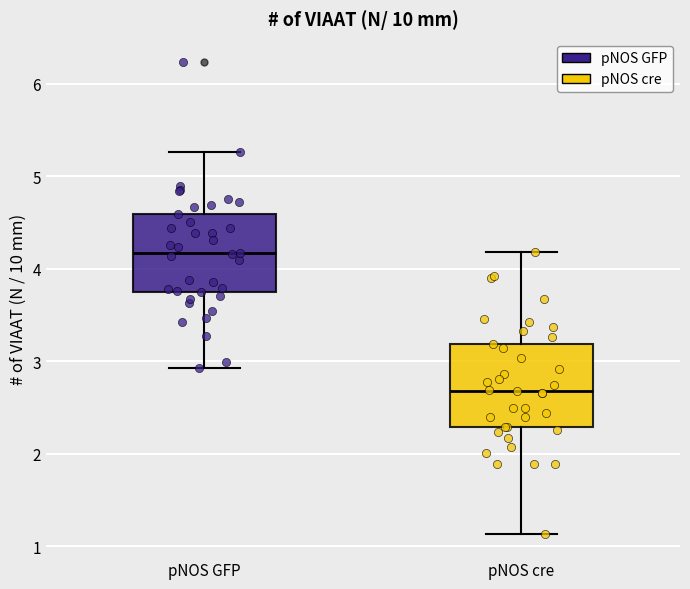

Where is the lower edge of the box for pNOS GFP on the y-axis? The values are not printed on the chart, so give them approximately, as read against the axis.

3.7